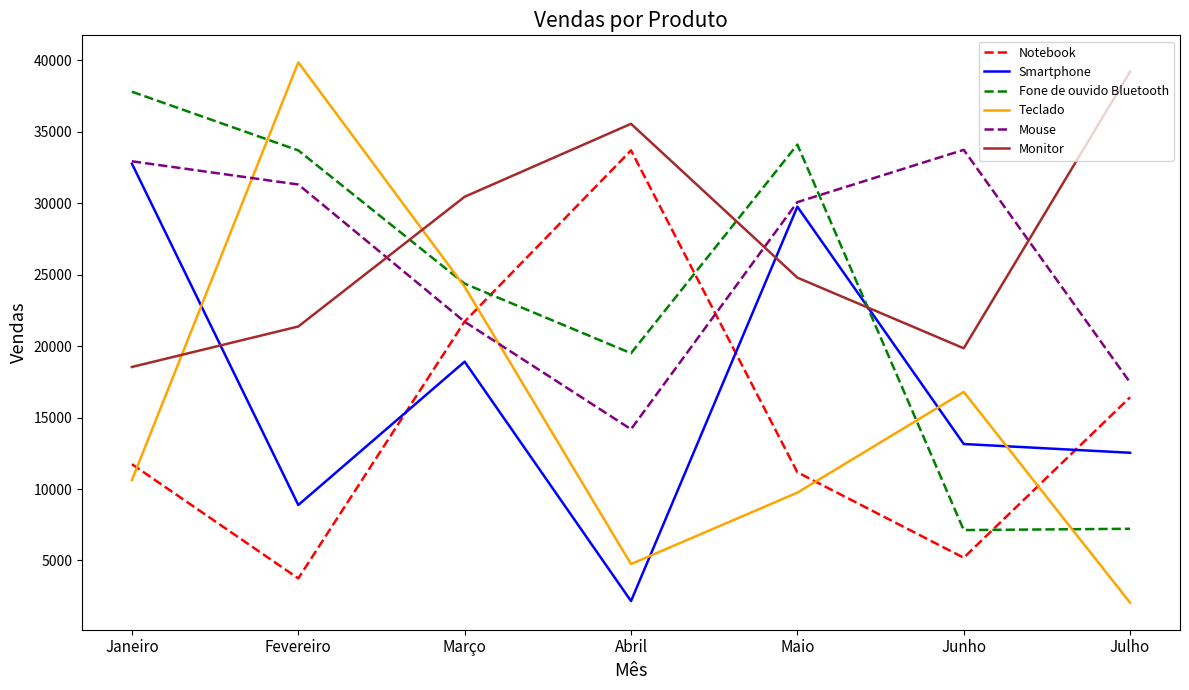

Which series has the largest total across all categories?

Monitor